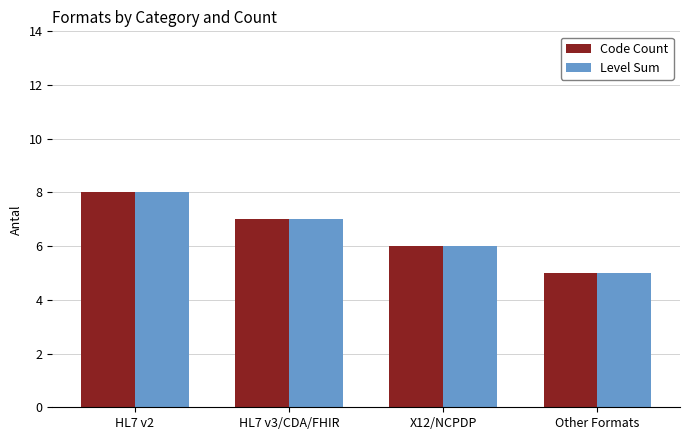

How many groups of bars are there?

4